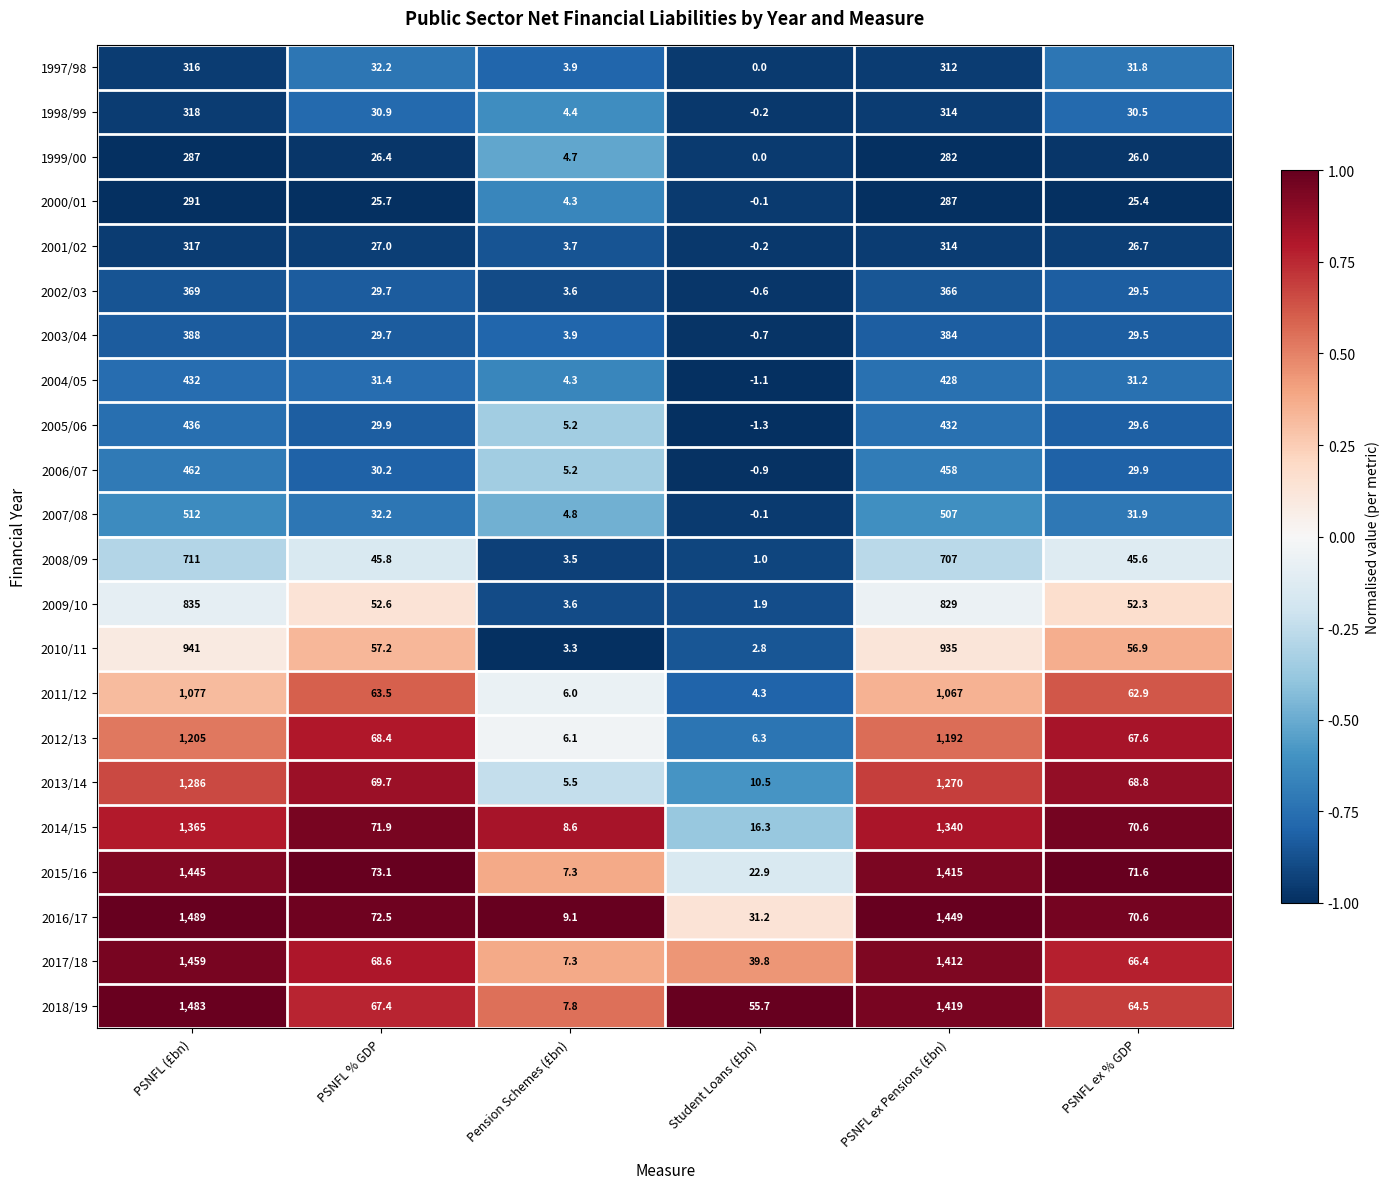

The 2007/08 series shows 41.7 at PSNFL ex % GDP. True or false?

False